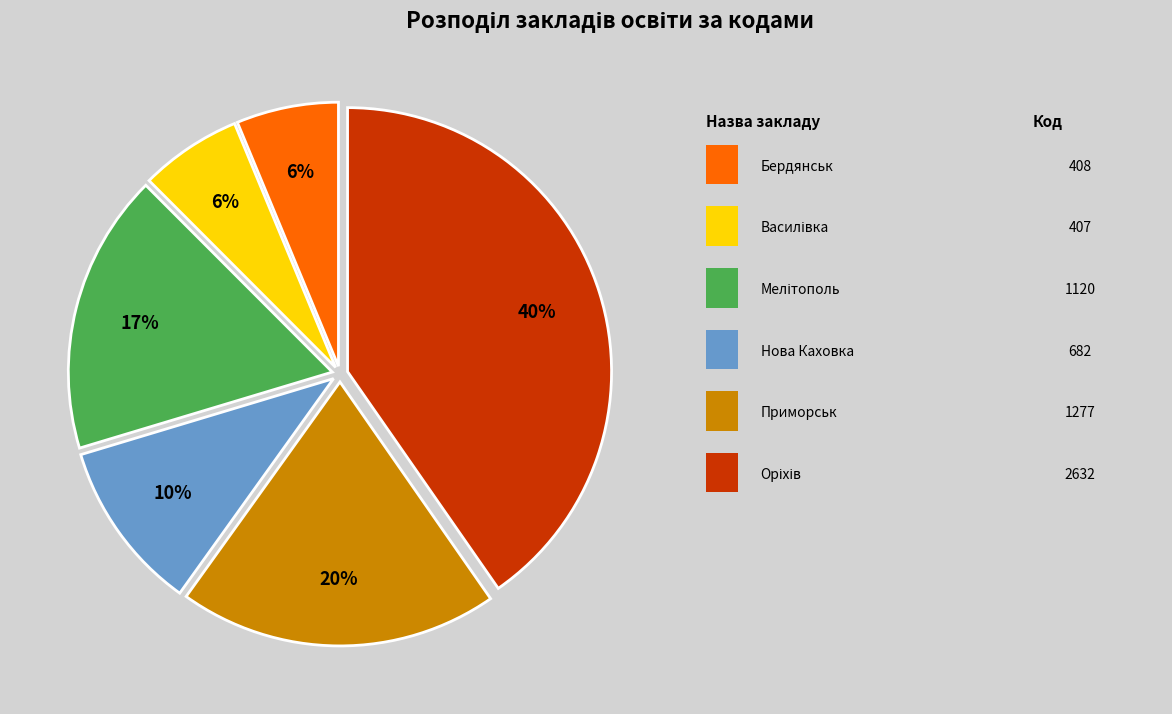

How many slices are in this pie chart?

6